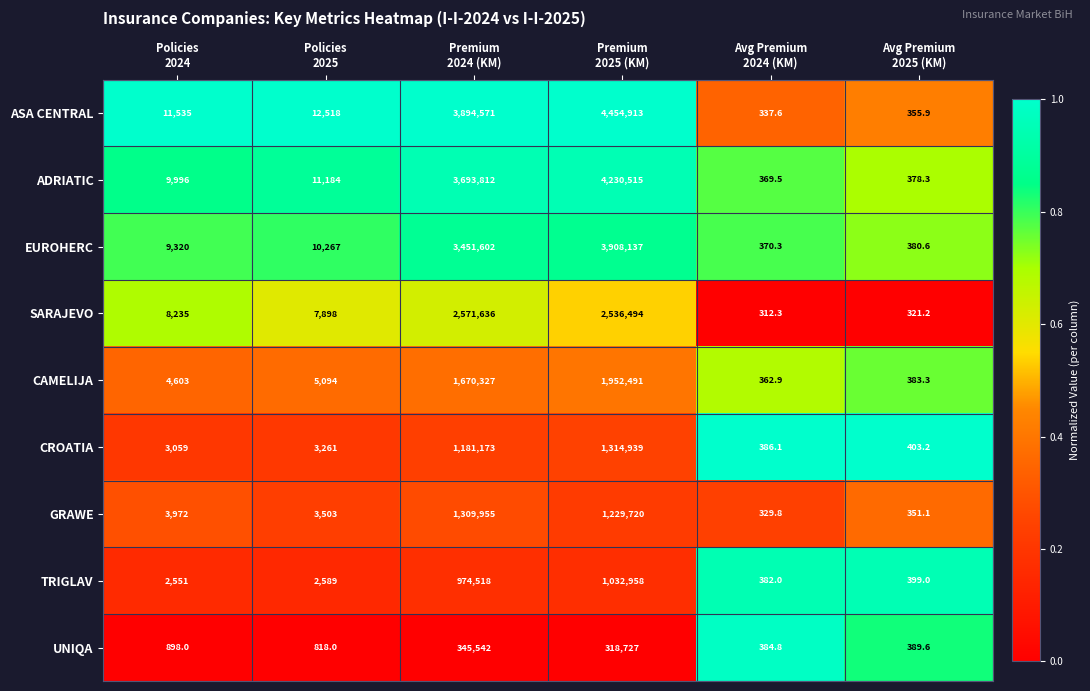

Which series has the largest total across all categories?

ASA CENTRAL